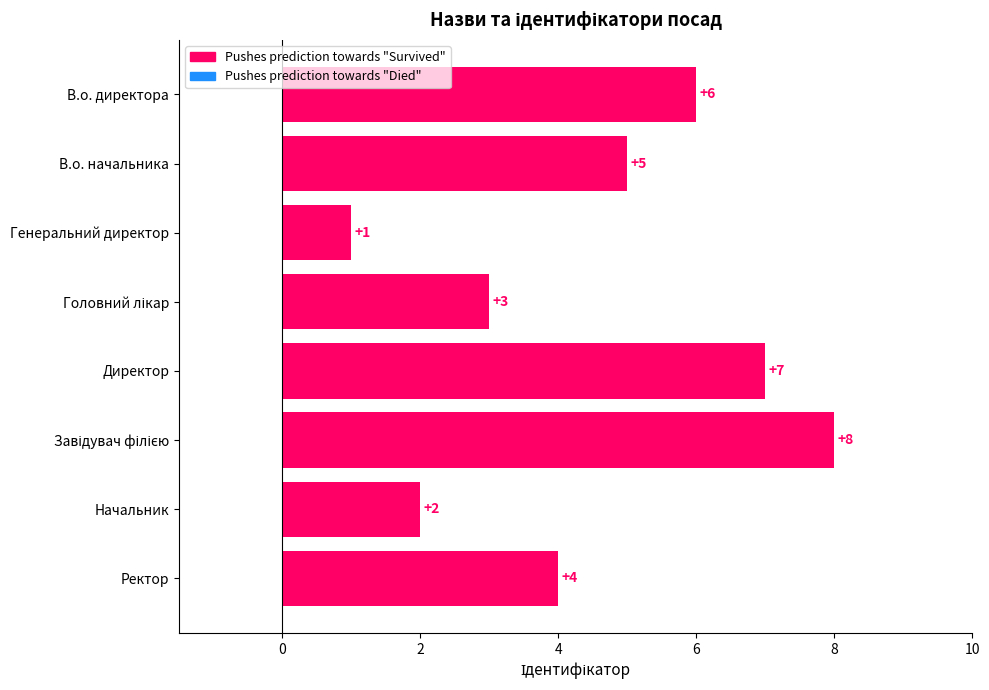

What is the value of the 4th bar from the top?

3